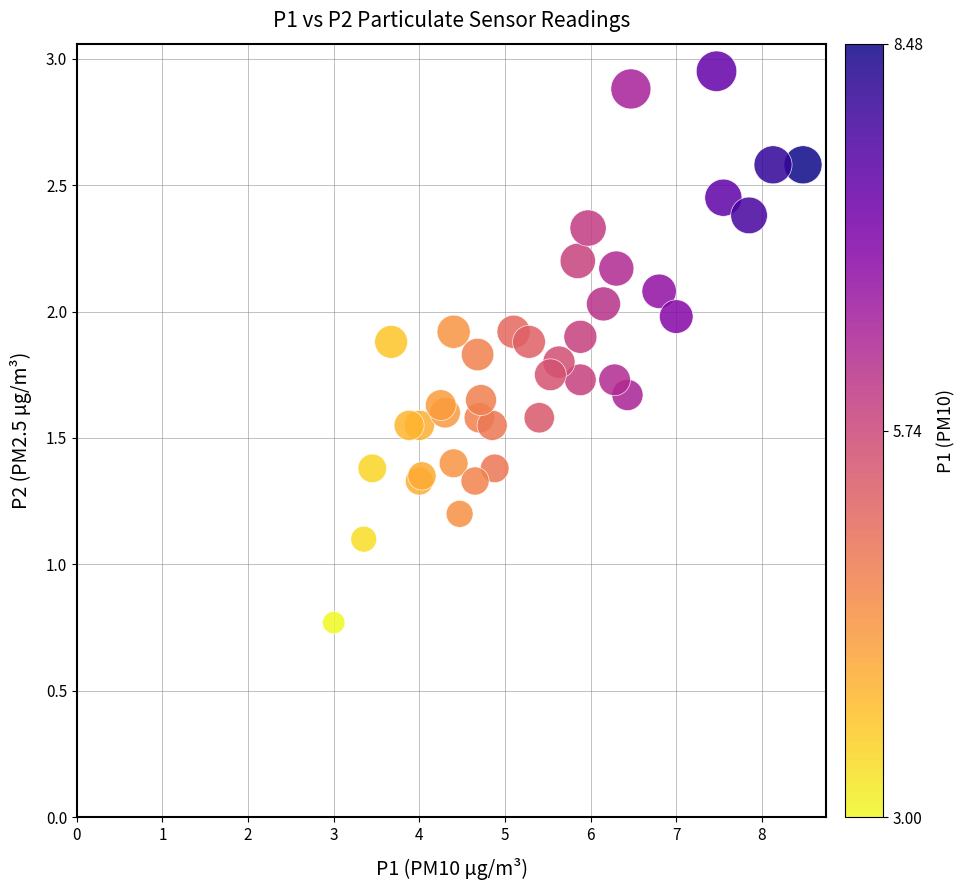

What Y value in the scatter plot is closest to 1?

1.1